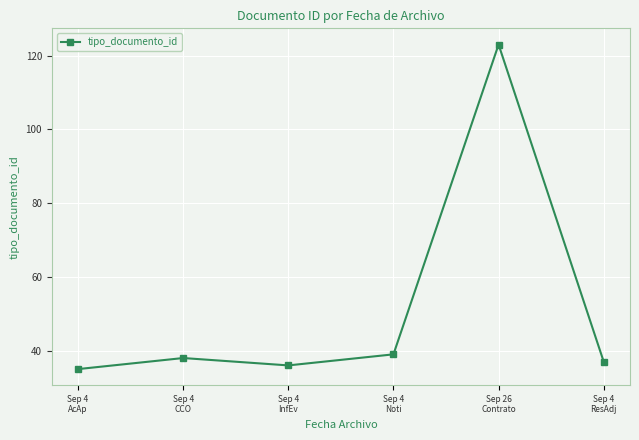

How many values are below 38?

3